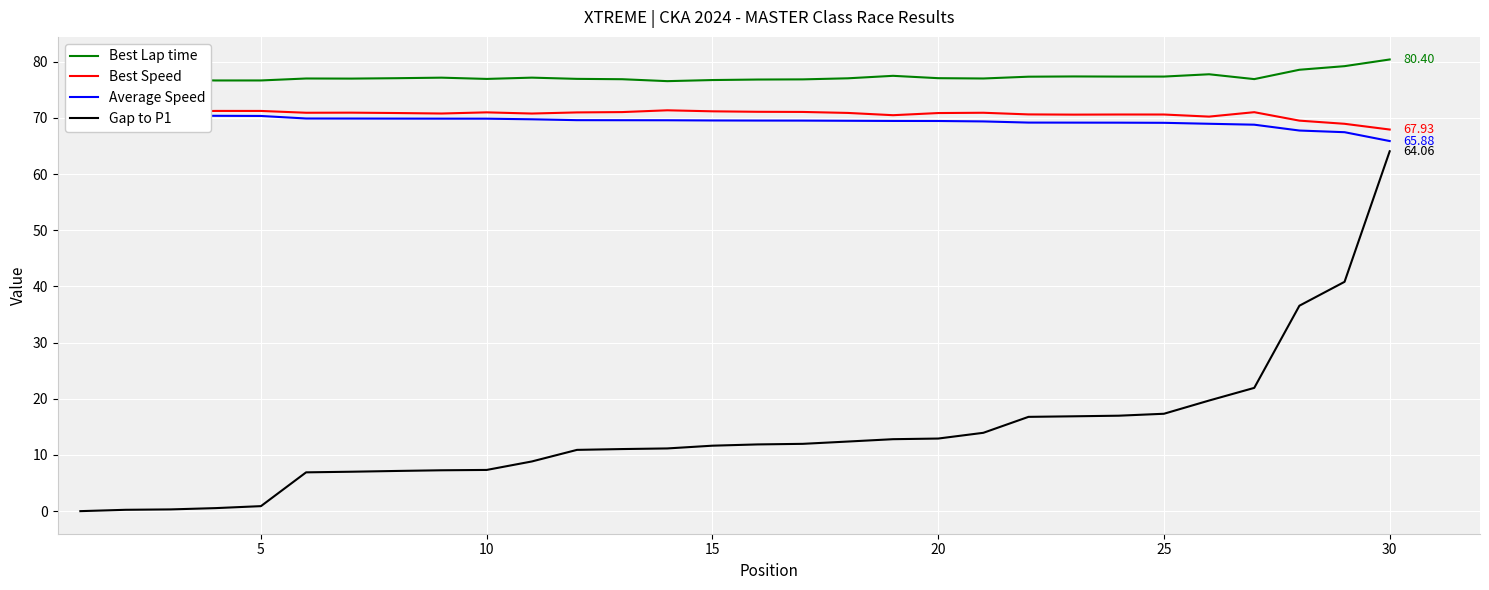

Does the chart display data point markers on the line(s)?

No